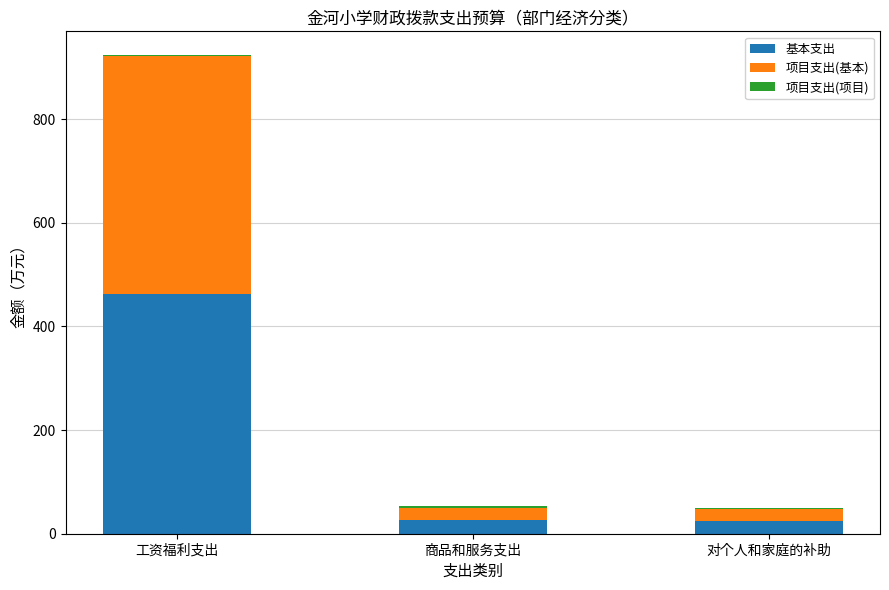

The 基本支出 series shows 24.9 at 对个人和家庭的补助. True or false?

True